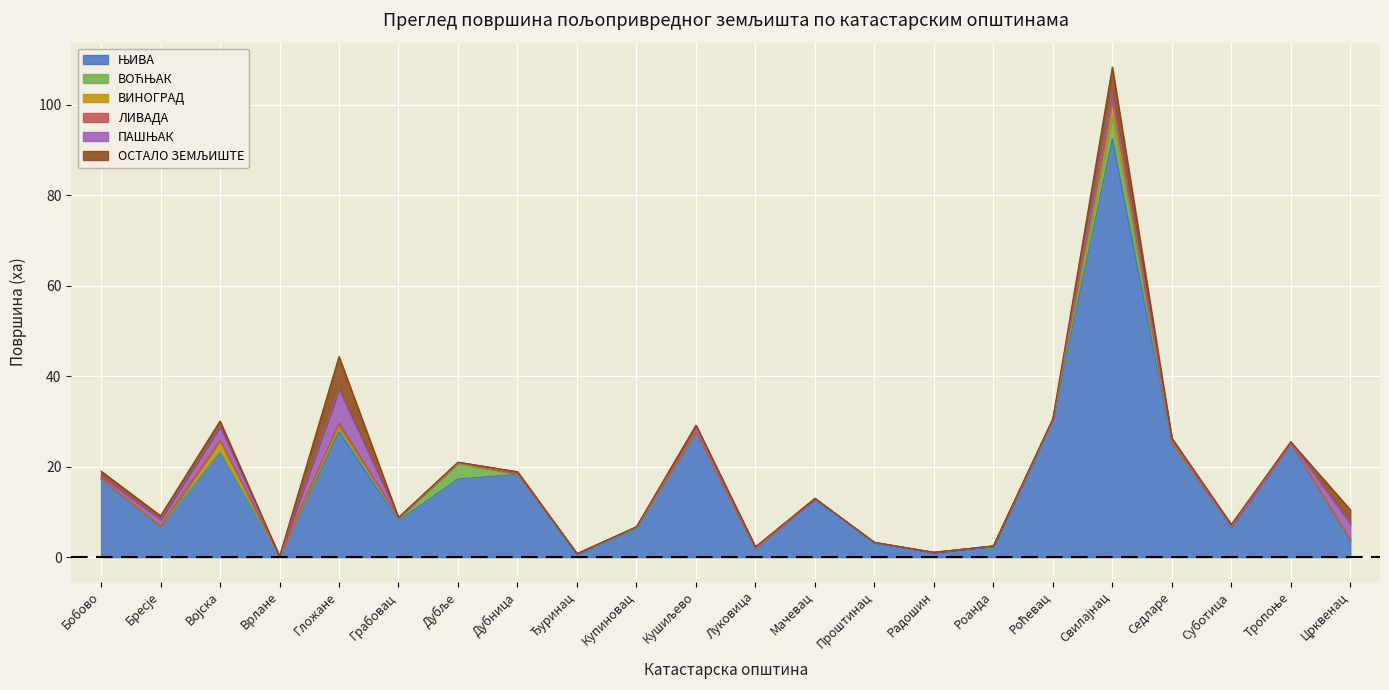

What is the sum of all ВОЋЊАК values?

11.5